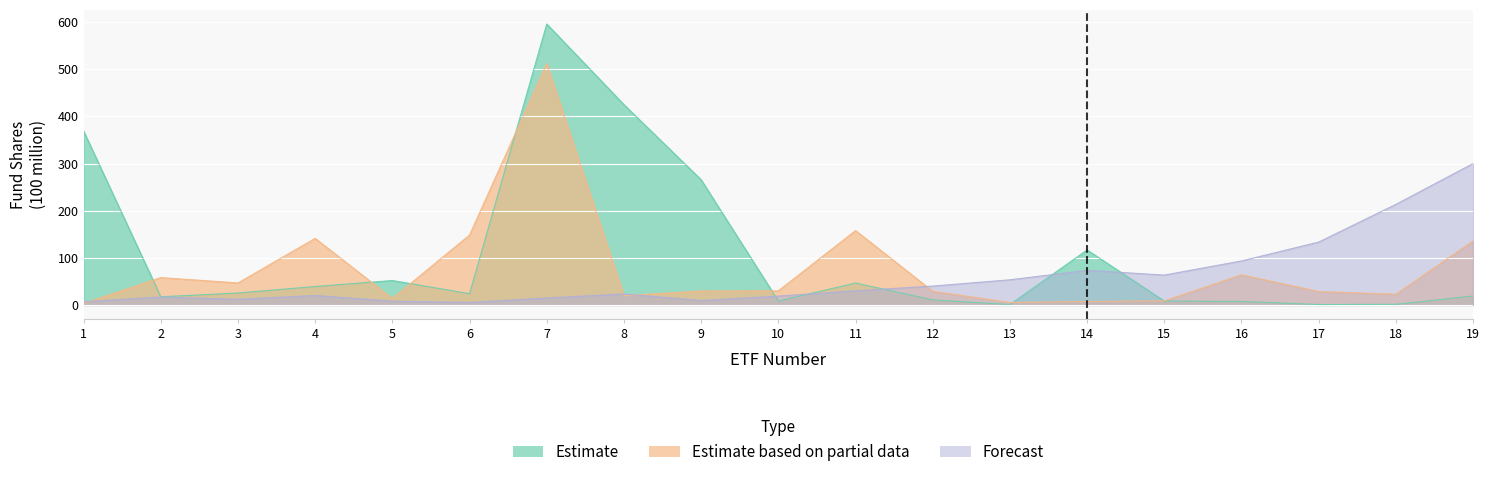

Reading left to right, list all the values displayed in this chart.

Estimate: 368.9	17.3	25.3	39.1	51.8	23.9	595.9	424.9	265.5	8.2	46.5	10.7	0.9	116.6	8.2	7.4	0.8	1.2	18.9
Estimate based on partial data: 3.3	58.0	46.6	141.2	13.7	148.4	511.8	19.6	29.6	29.9	157.8	29.0	5.1	7.5	8.7	64.0	28.5	22.7	135.9
Forecast: 7.0	16.7	12.0	20.0	8.0	5.3	14.7	23.3	9.3	18.7	30.0	40.0	53.3	73.3	63.3	93.3	133.3	213.3	300.0